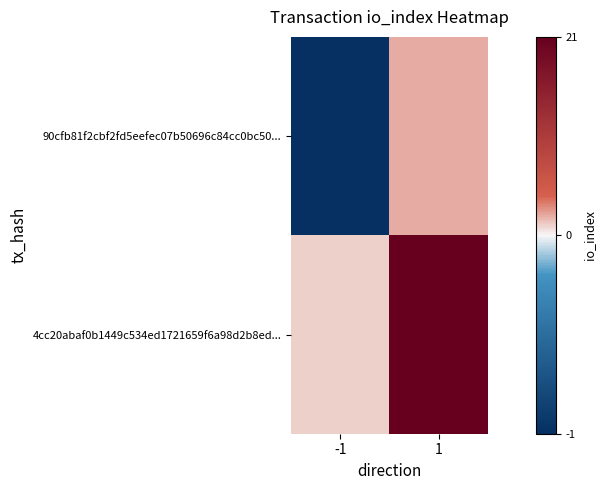

Which series has the widest spread of values?

4cc20abaf0b1449c534ed1721659f6a98d2b8ed...